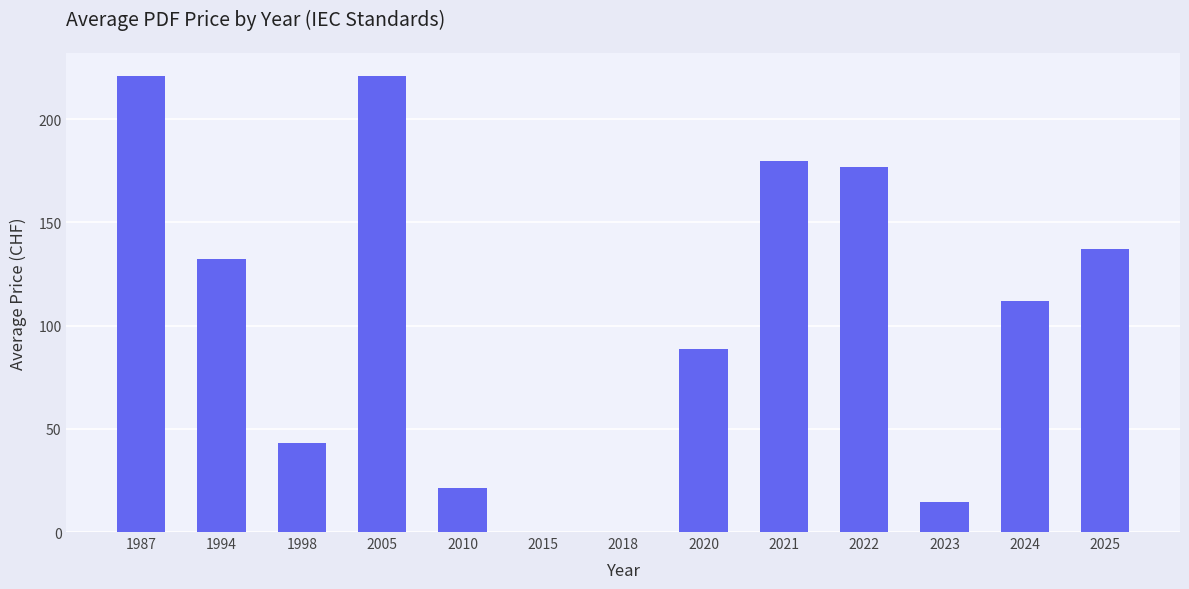

Does the chart contain stacked bars?

No